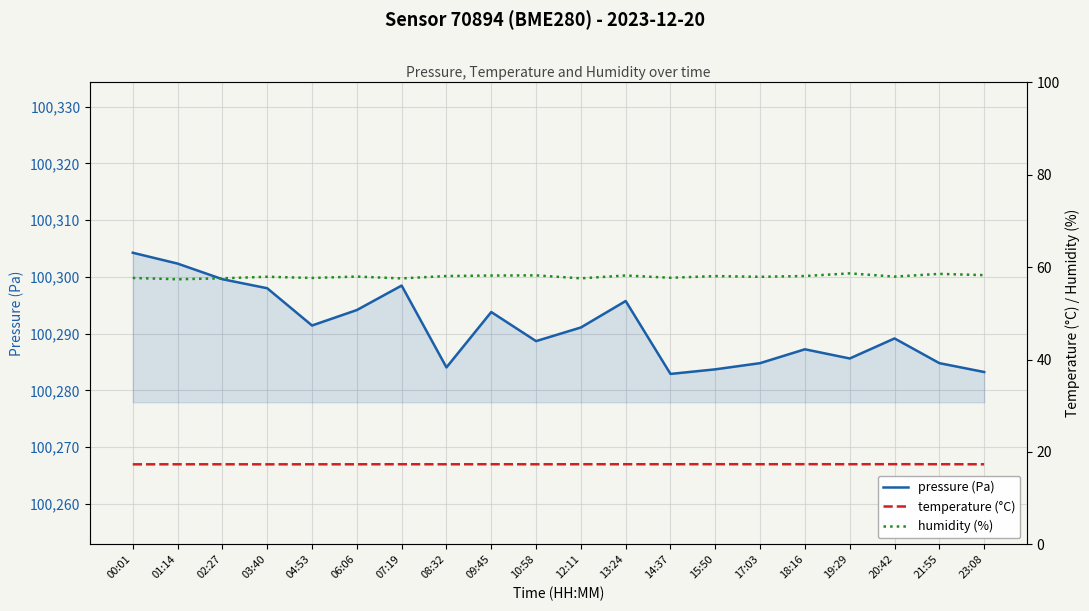

How many data points in pressure (Pa) are less than 100291?

10